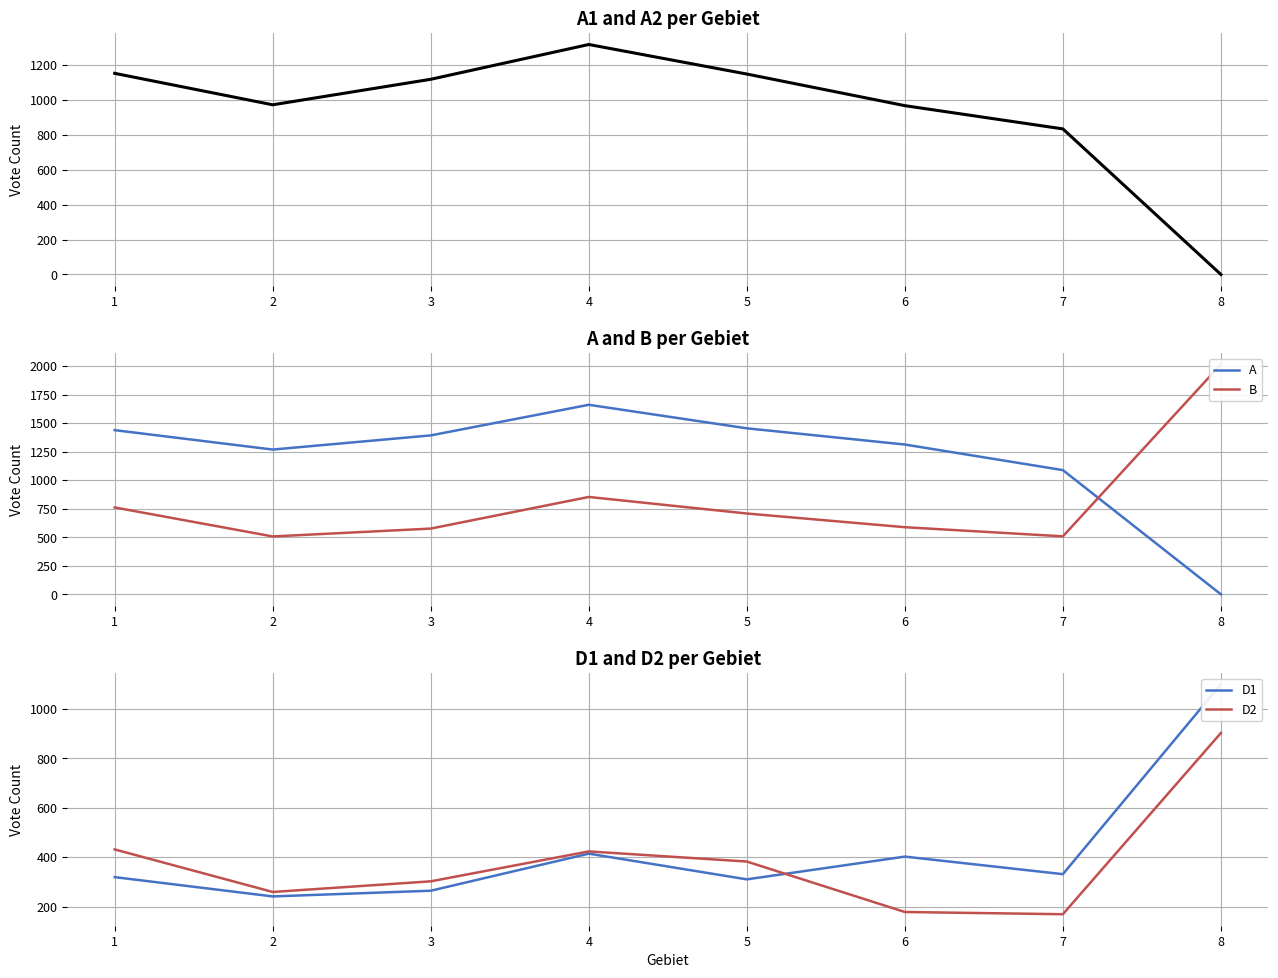

Which has a higher value, 8 or 3?

3